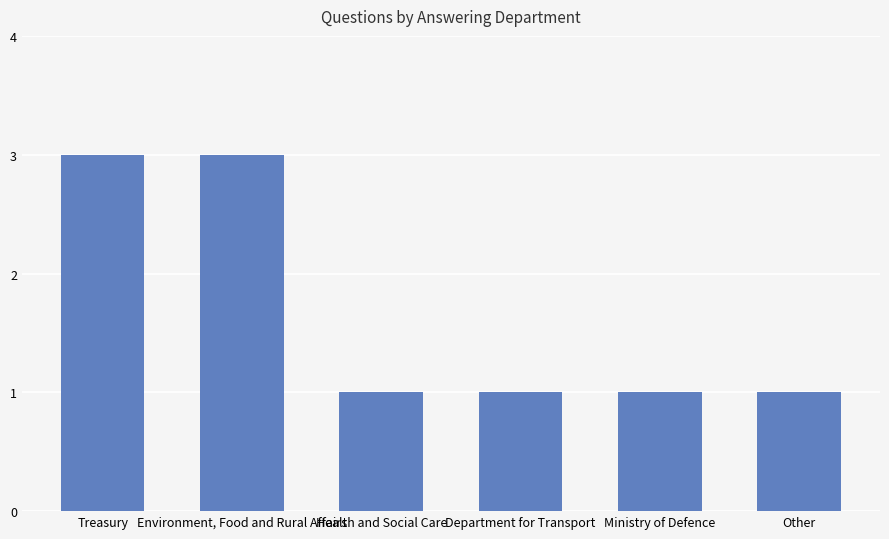

What is the sum of all values?

10